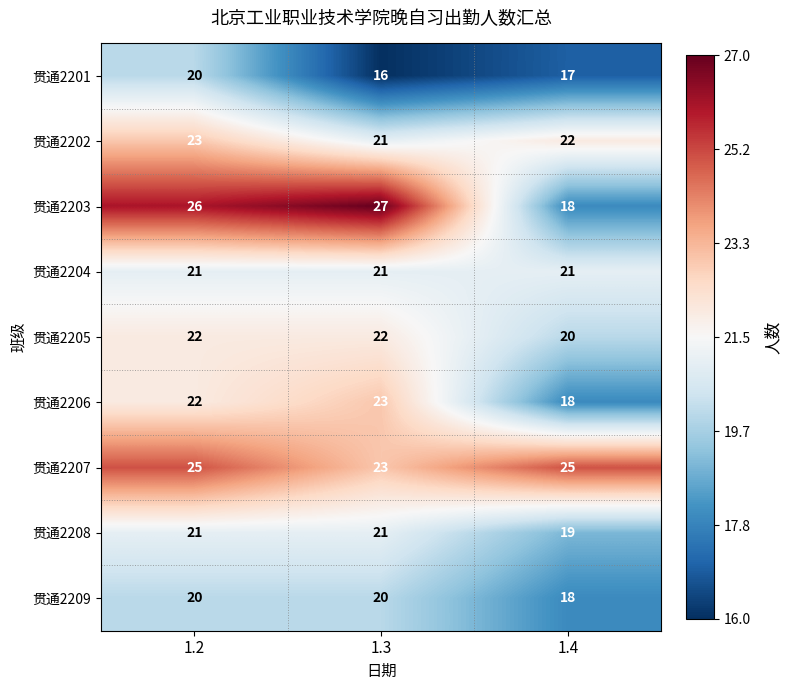

At which category is the sum across all series the highest?

1.2